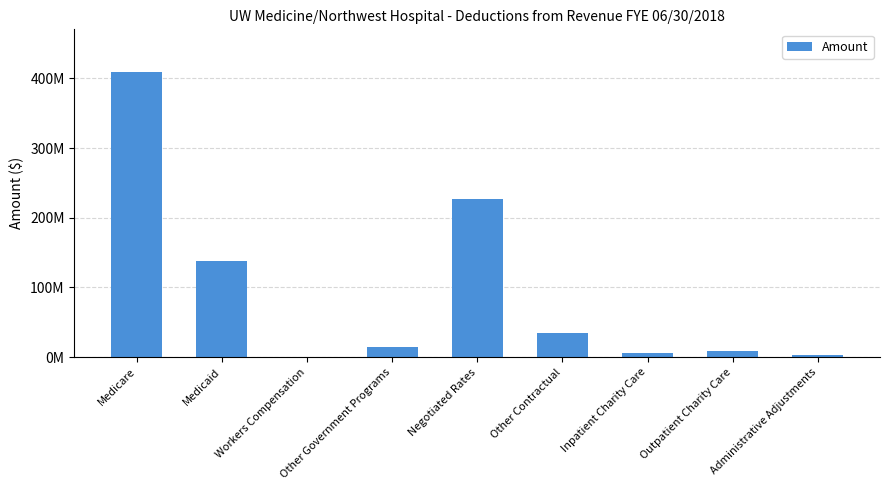

Are the bars horizontal?

No